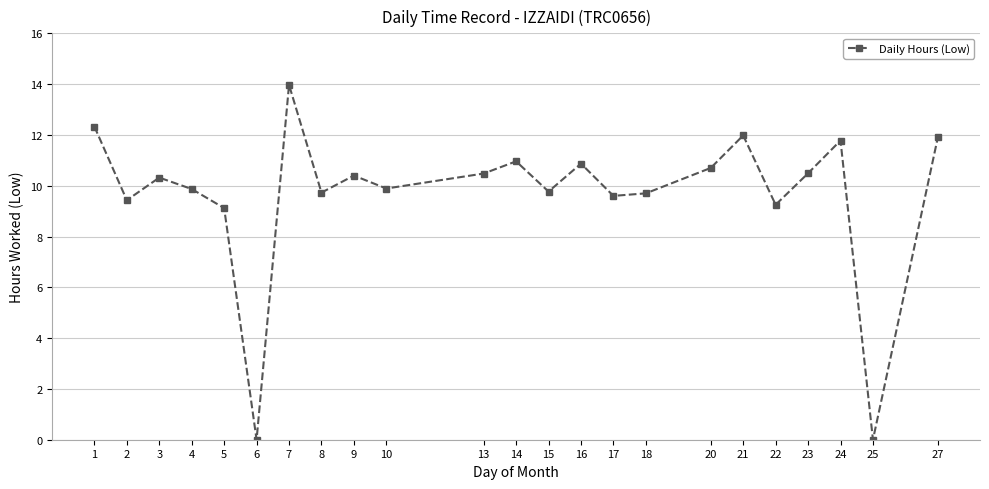

Between 22 and 15, which is larger?

15